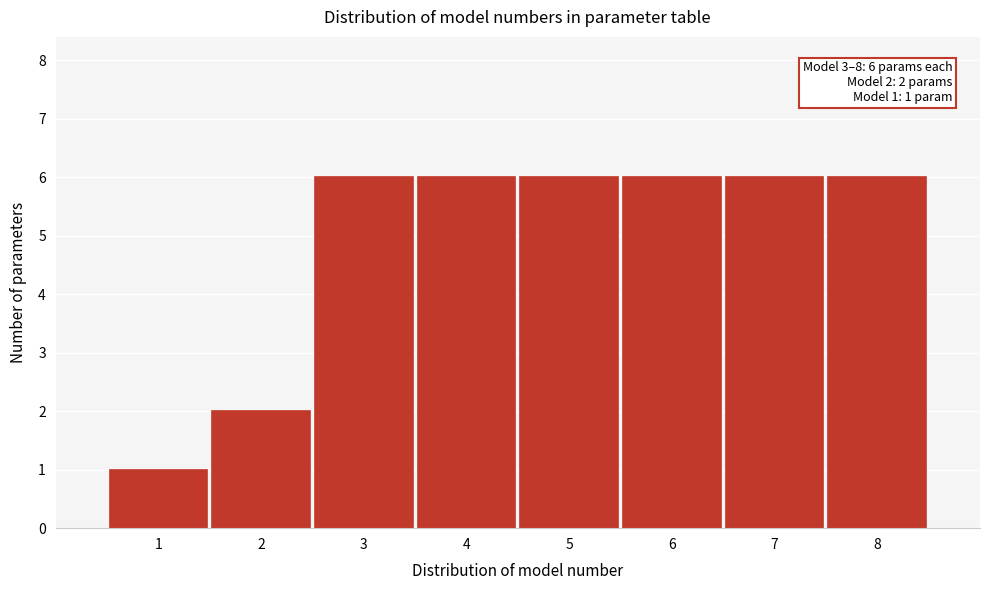

Reading right to left, transcribe all the data shown in this chart.

8=6	7=6	6=6	5=6	4=6	3=6	2=2	1=1